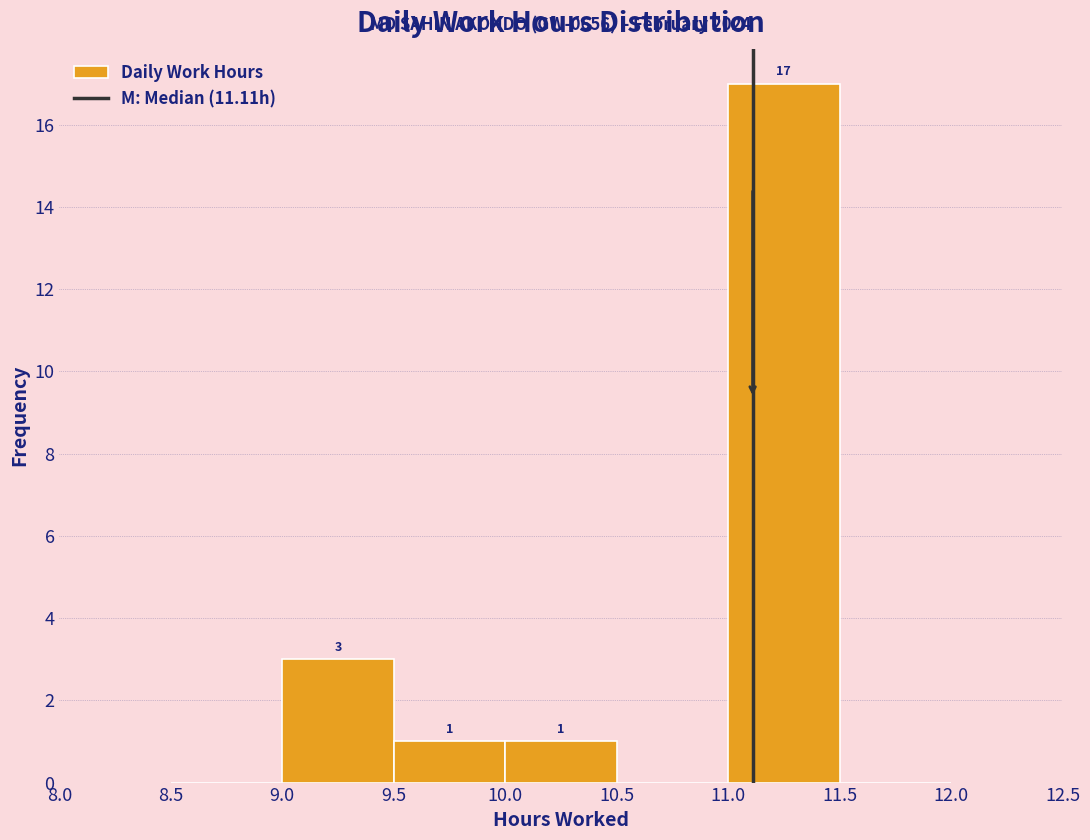

Over which range of the x-axis is the bar tallest?

11.0 to 11.5